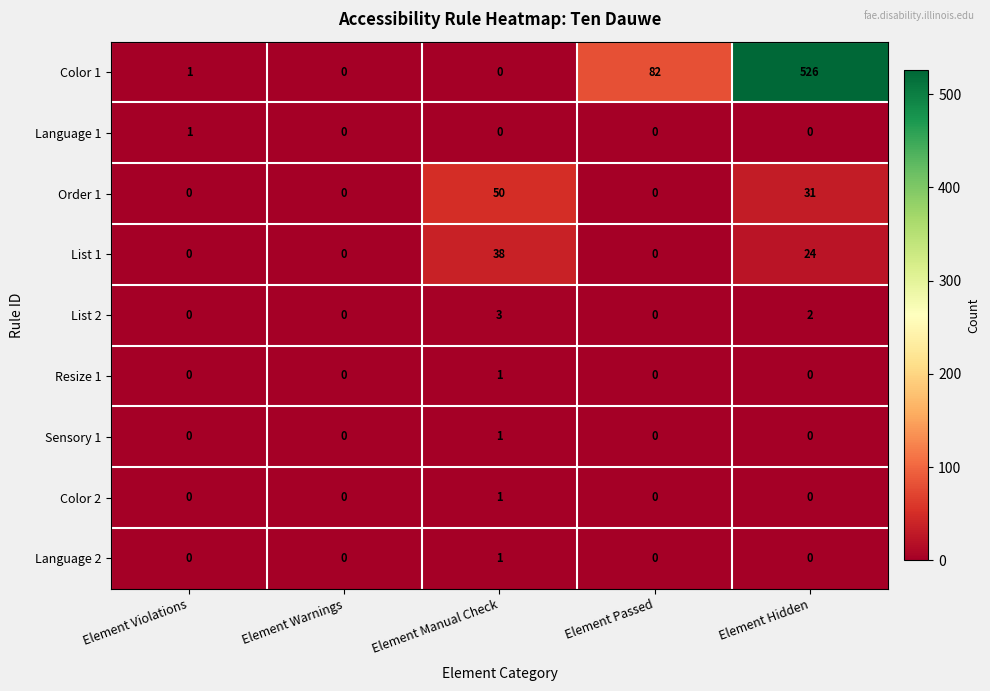

Which series has the widest spread of values?

Color 1